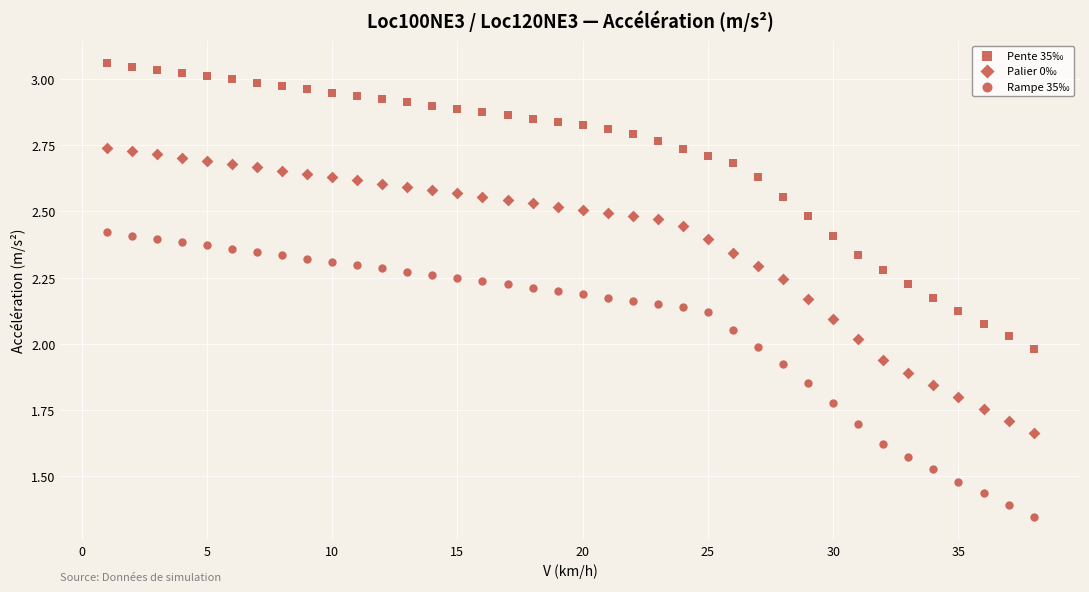

Count the number of points in this scatter plot.

114